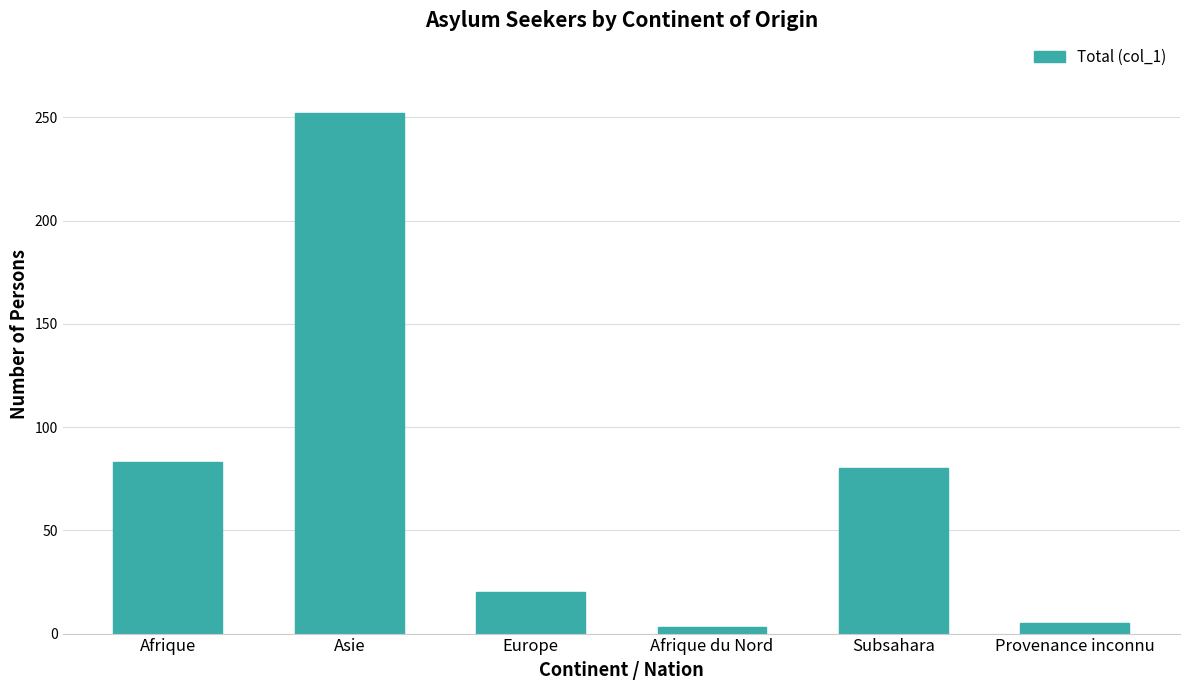

The value at Asie is 252. True or false?

True